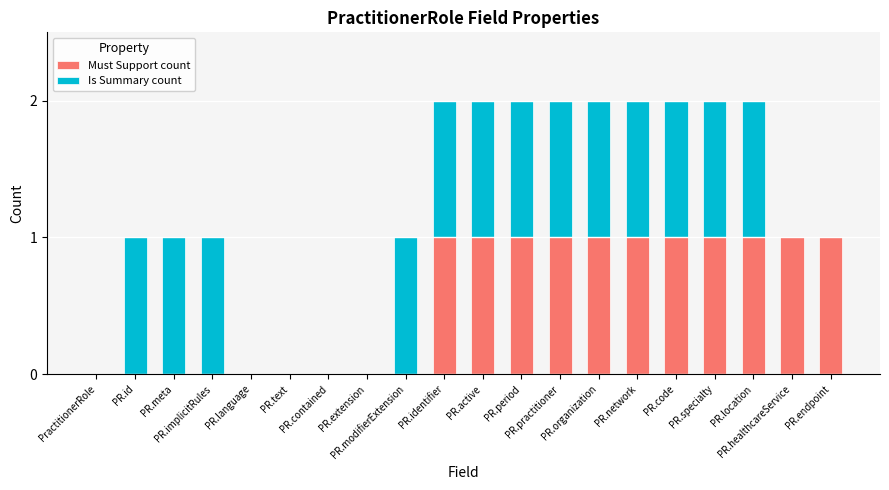

Are the bars horizontal?

No